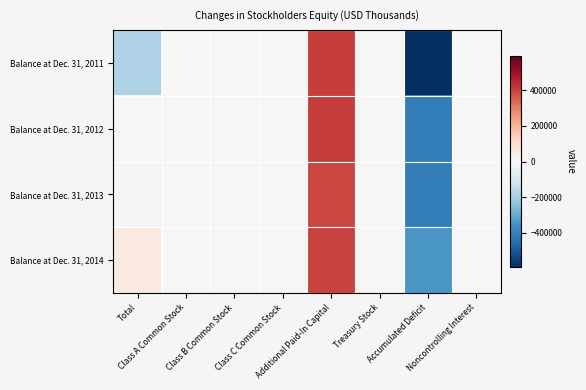

Rank the series at Class B Common Stock from highest to lowest value.

Balance at Dec. 31, 2011, Balance at Dec. 31, 2012, Balance at Dec. 31, 2013, Balance at Dec. 31, 2014